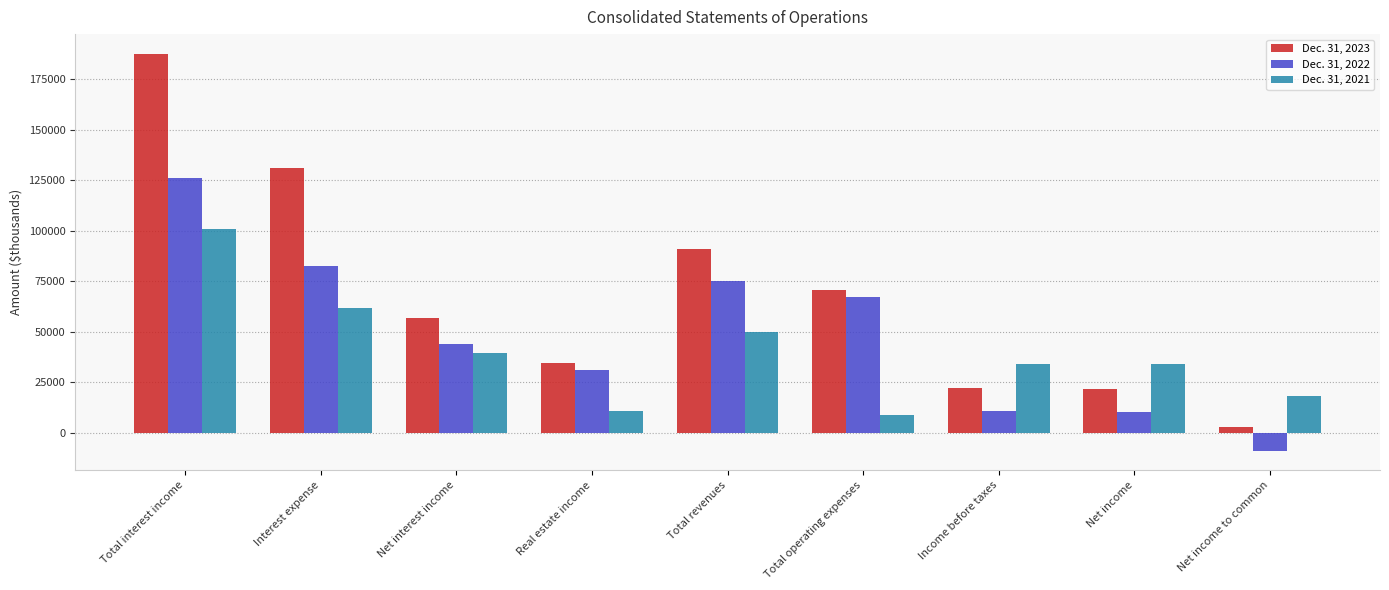

What is the label of the 6th bar from the left?

Total operating expenses